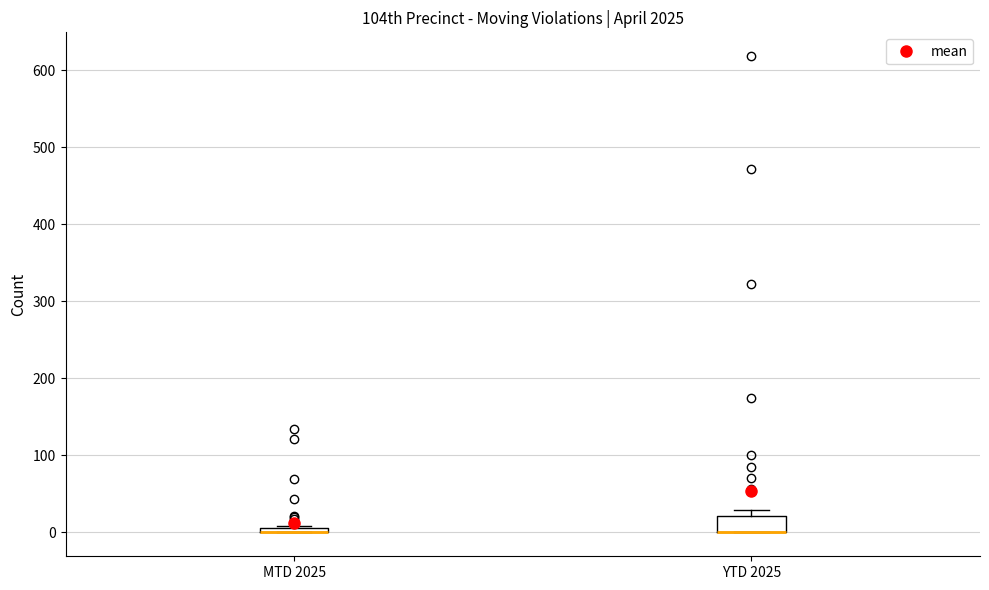

Comparing the boxes themselves (not the whiskers), which one is the tallest?

YTD 2025